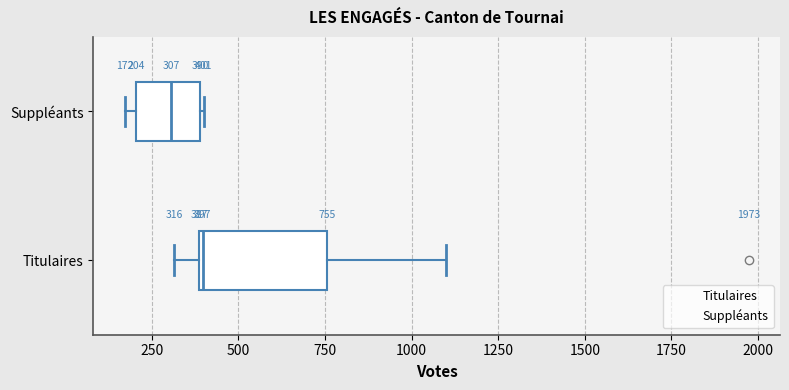

Which box has the furthest to the left median line?

Suppléants